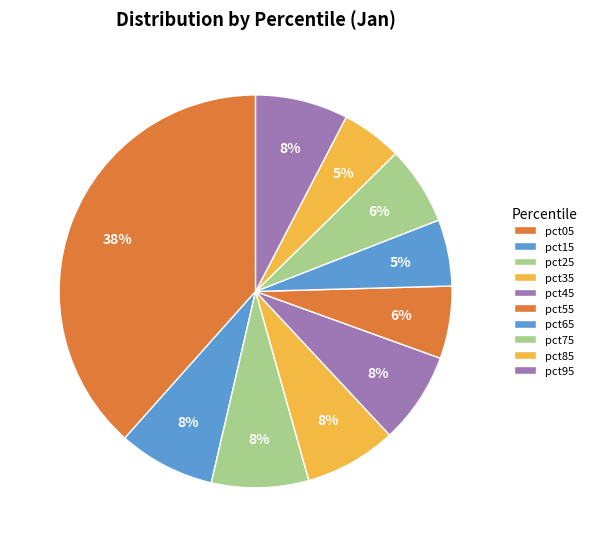

What portion of the pie excludes pct05?

61.6%